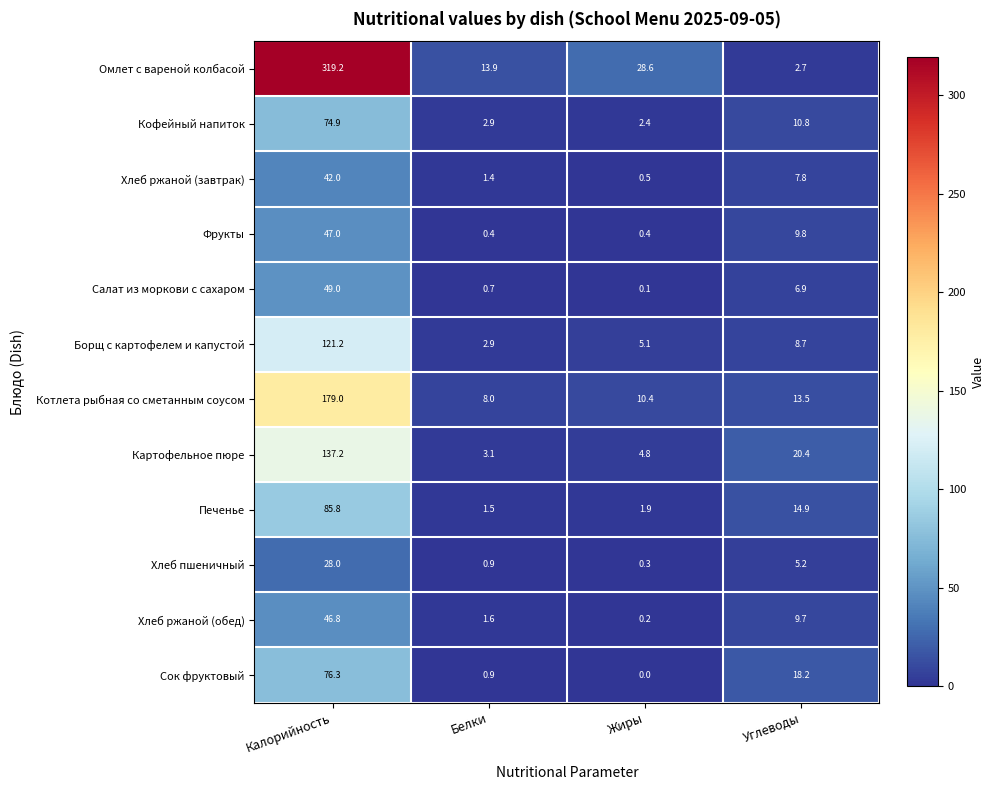

What is the average value of the Хлеб ржаной (обед) series?

14.6